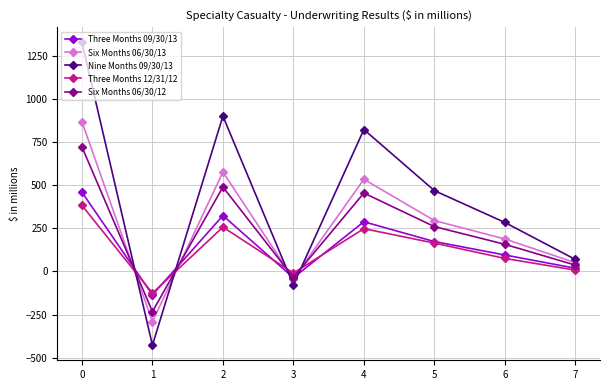

Between 0 and 3, which series saw the biggest shift?

Nine Months 09/30/13